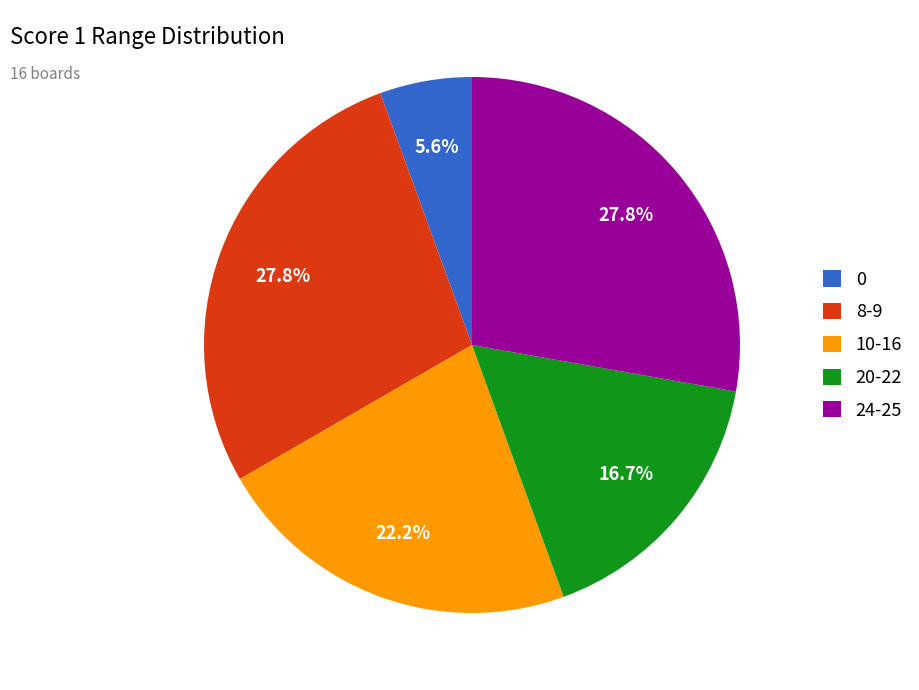

Do 20-22 and 24-25 together represent more than half of the pie?

No